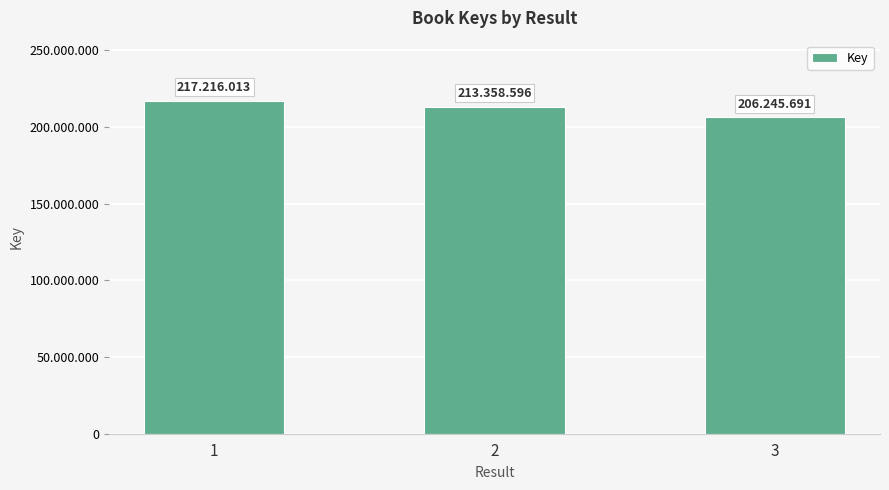

What is the sum of the values at 1 and 3?

423461704